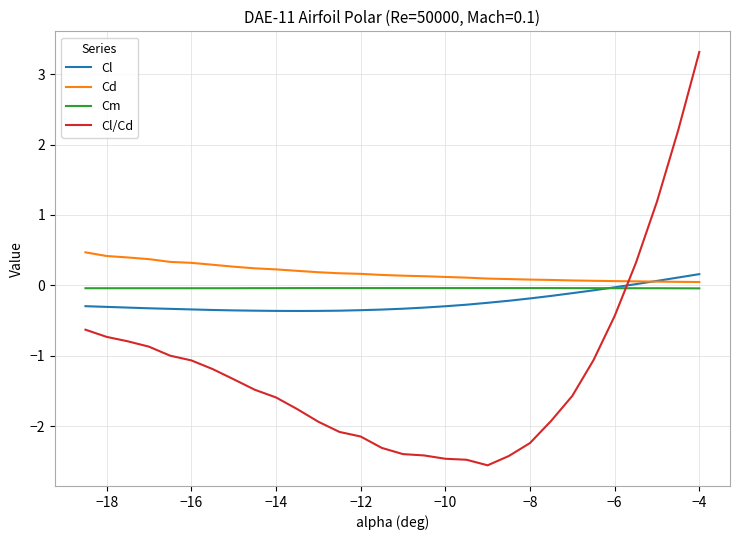

What is the maximum value shown in the chart?

3.3